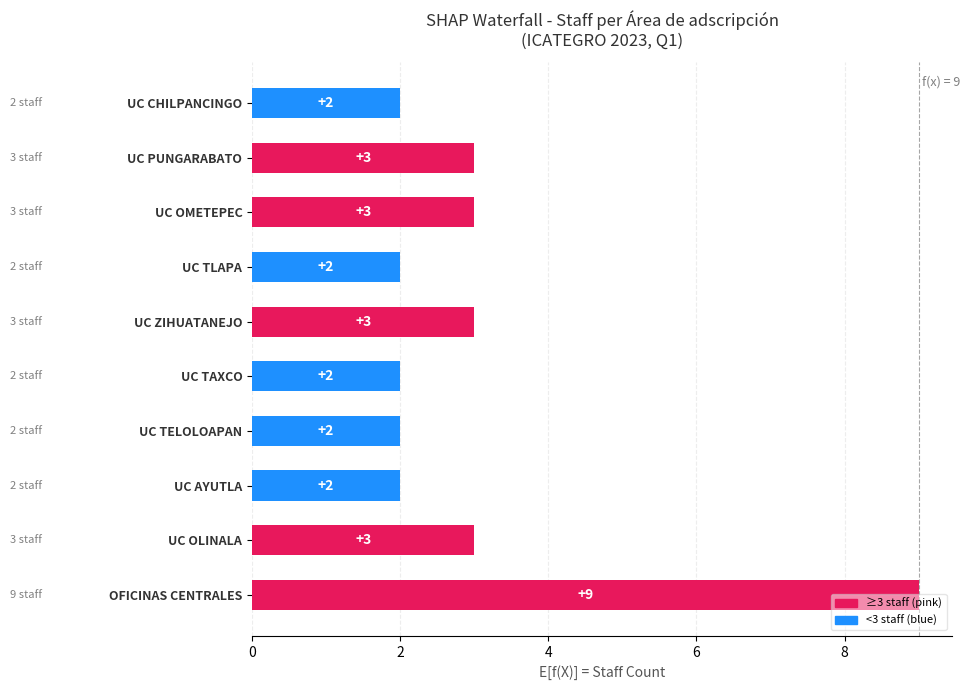

The chart shows a value of 2 at UC CHILPANCINGO. True or false?

True